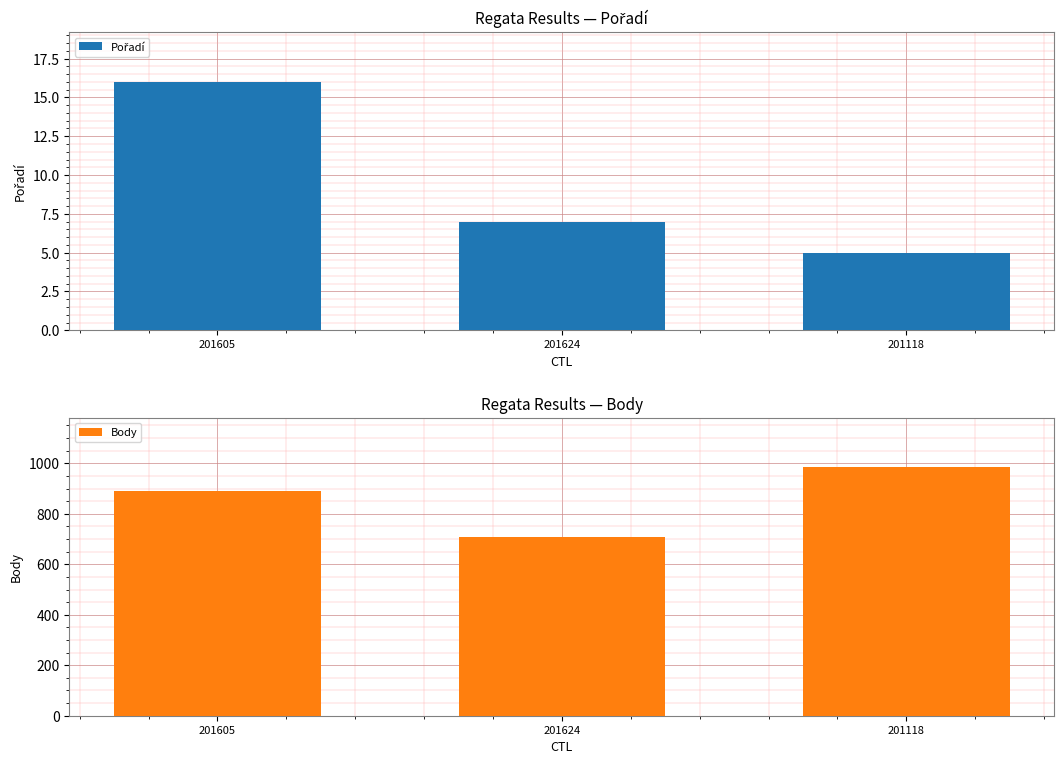

What is the total value across all series at 201624?

714